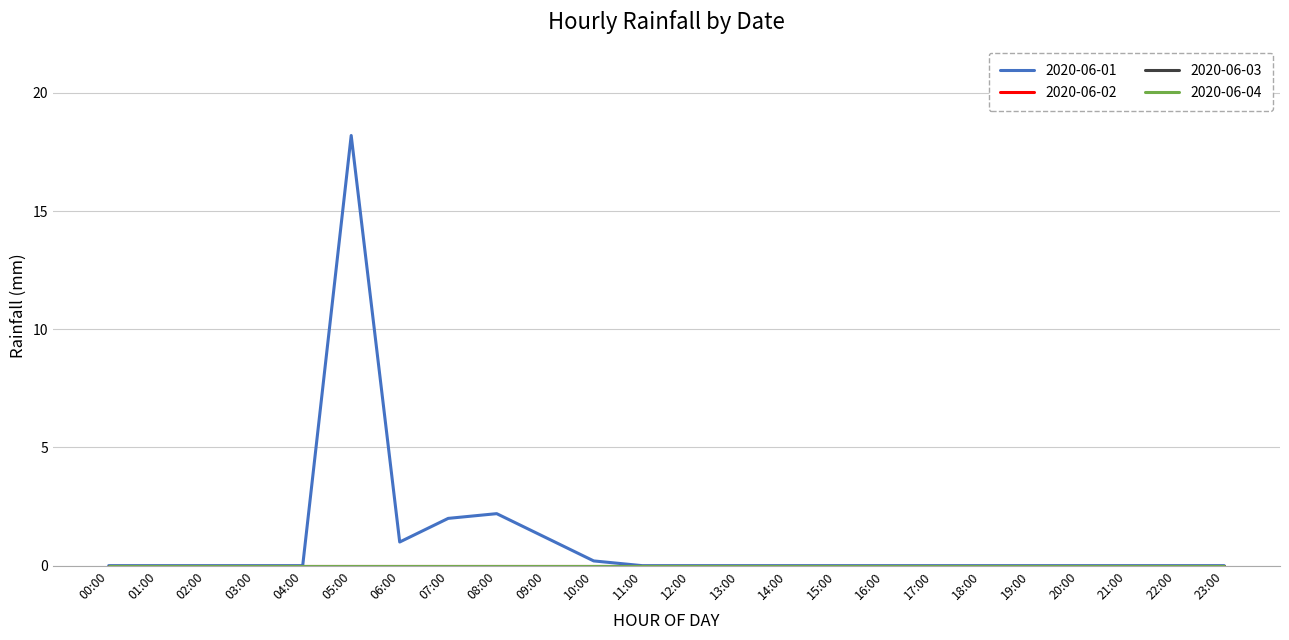

True or false: 2020-06-04 and 2020-06-01 intersect in this chart.

False